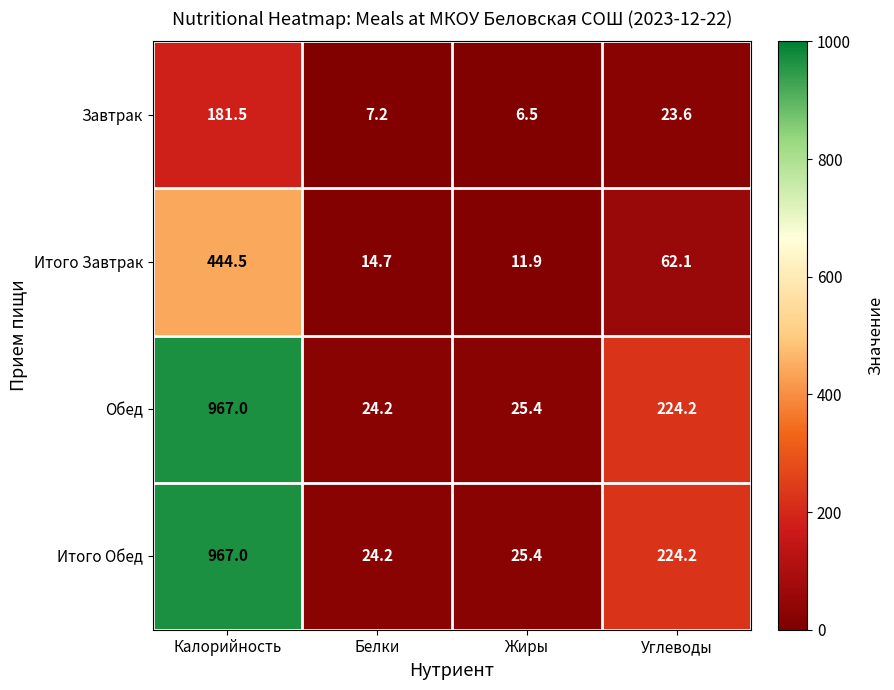

The Итого Завтрак series shows 17.4 at Жиры. True or false?

False